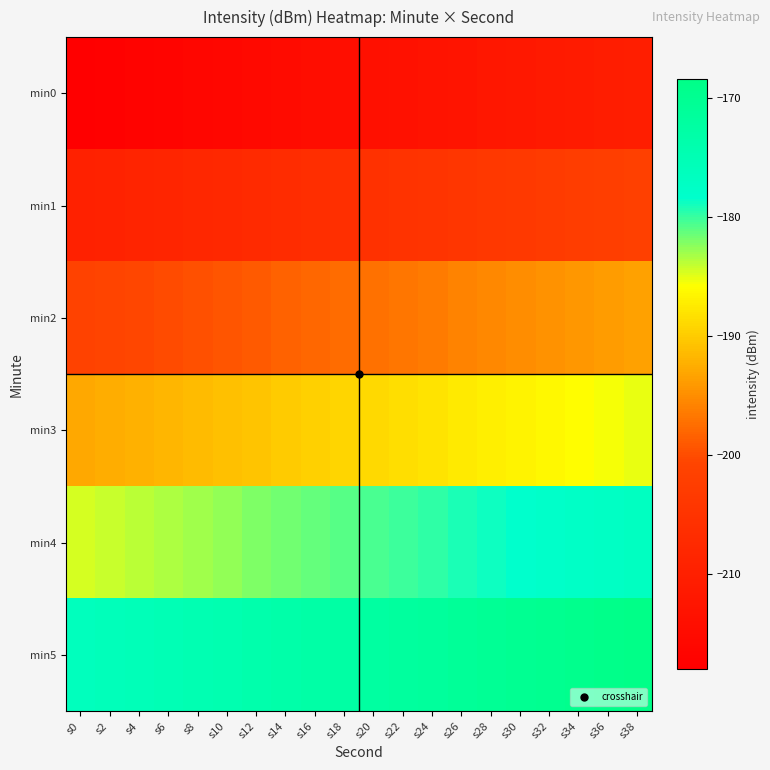

Rank the series by their average value, from highest to lowest.

min5, min4, min3, min2, min1, min0